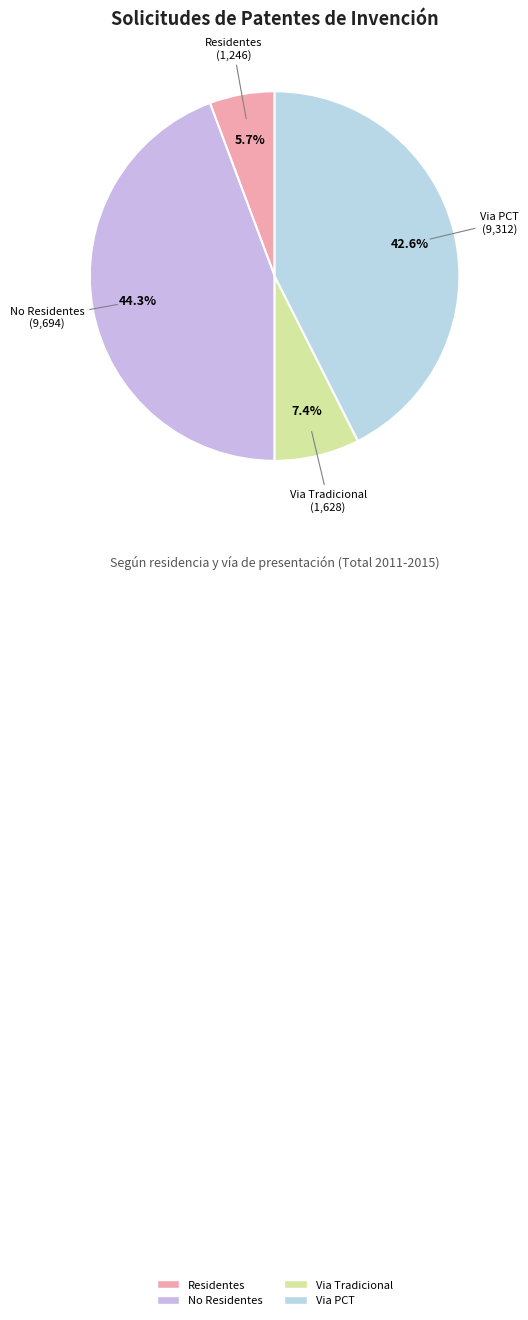

What is the smallest slice in the pie chart?

Residentes